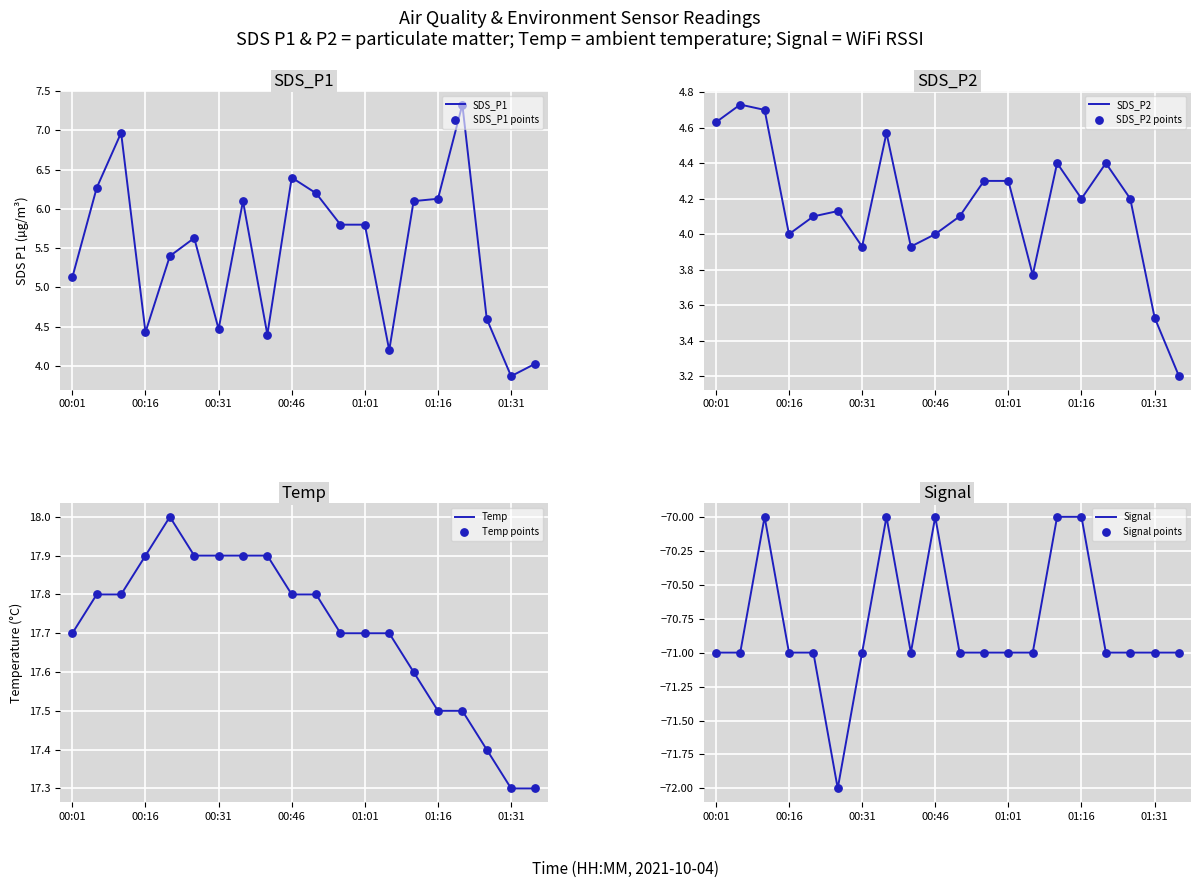

True or false: SDS_P1 has a value of 5.1 at 00:01.

True